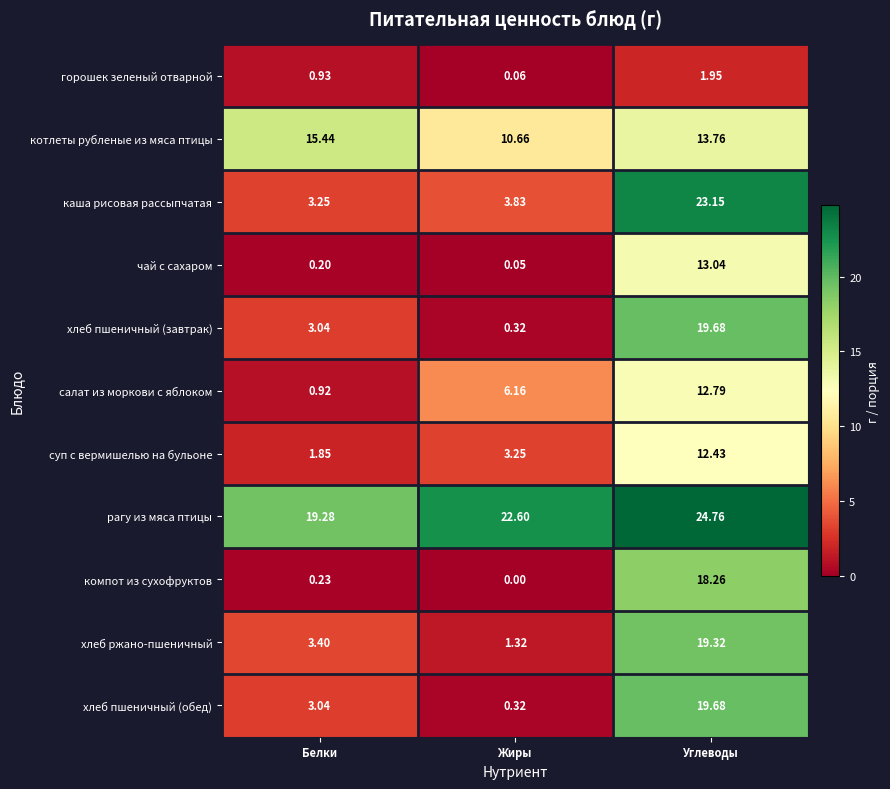

Rank the categories by горошек зеленый отварной value from highest to lowest.

Углеводы, Белки, Жиры